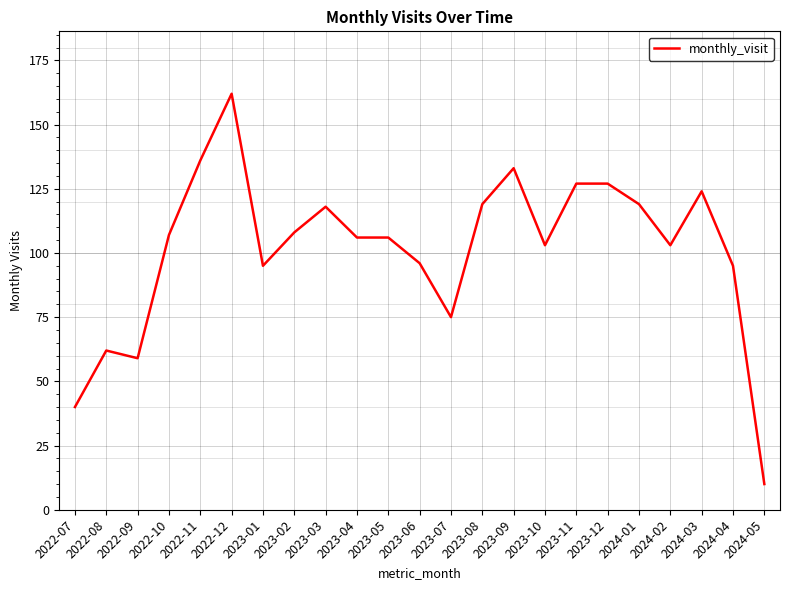

What position from the left is 2023-09?

15